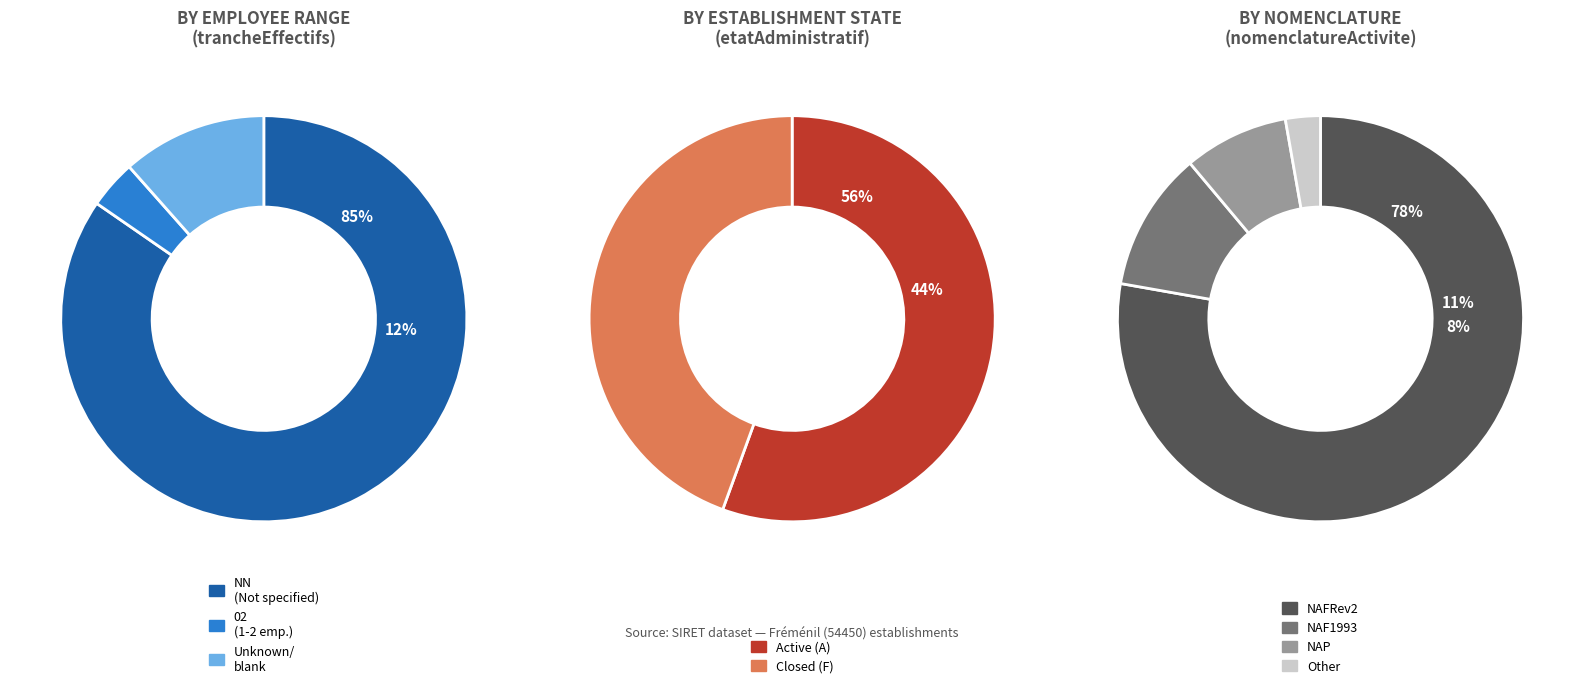

Is 02 the majority of the pie?

No